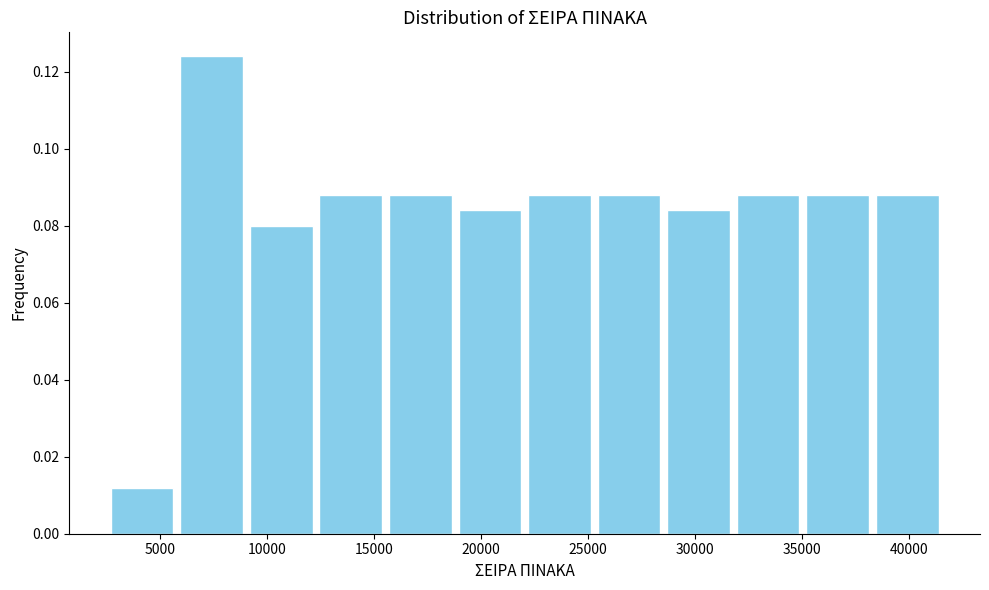

Which range on the x-axis has the tallest bar?

6000 to 9000